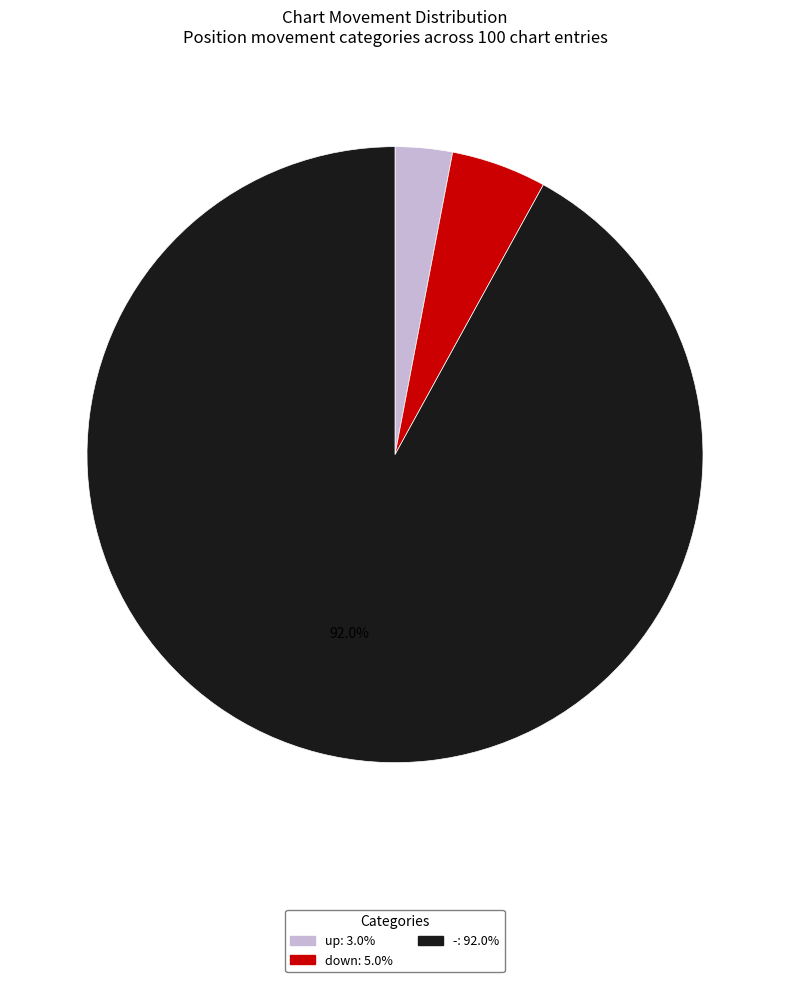

Which category has the smallest portion of the pie?

up